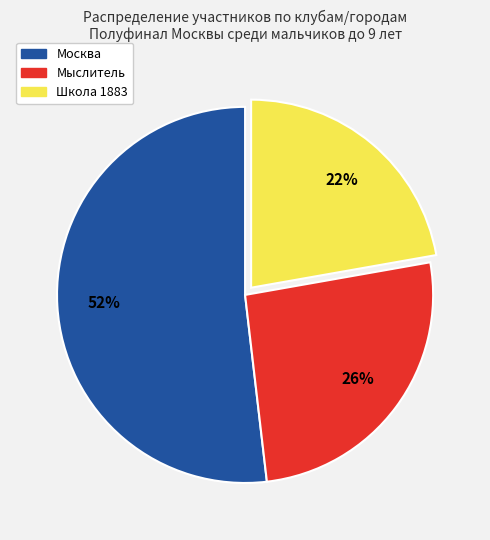

What is the ratio of the value at Школа 1883 to the value at Москва?

0.4